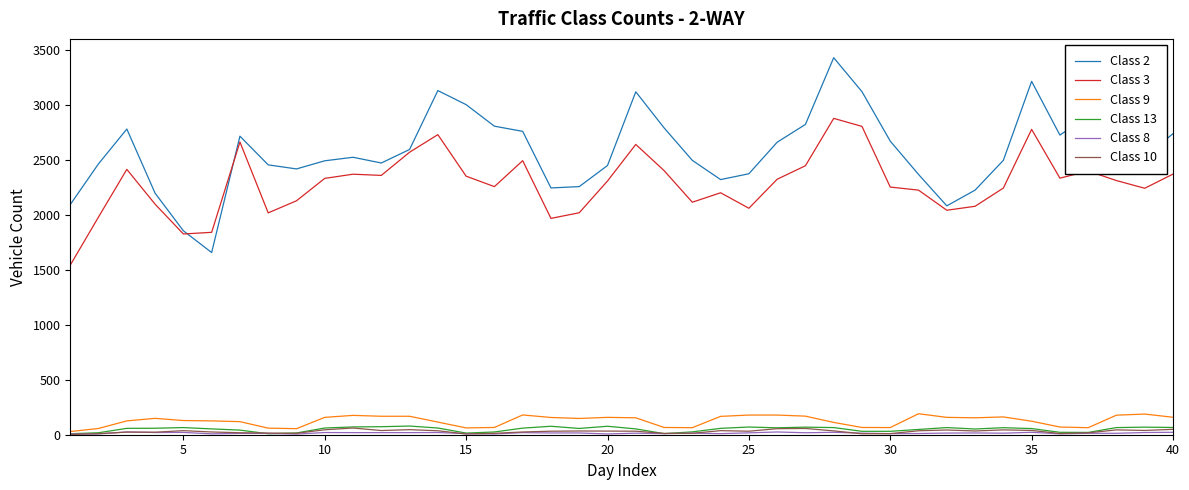

True or false: Class 9 and Class 2 intersect in this chart.

False